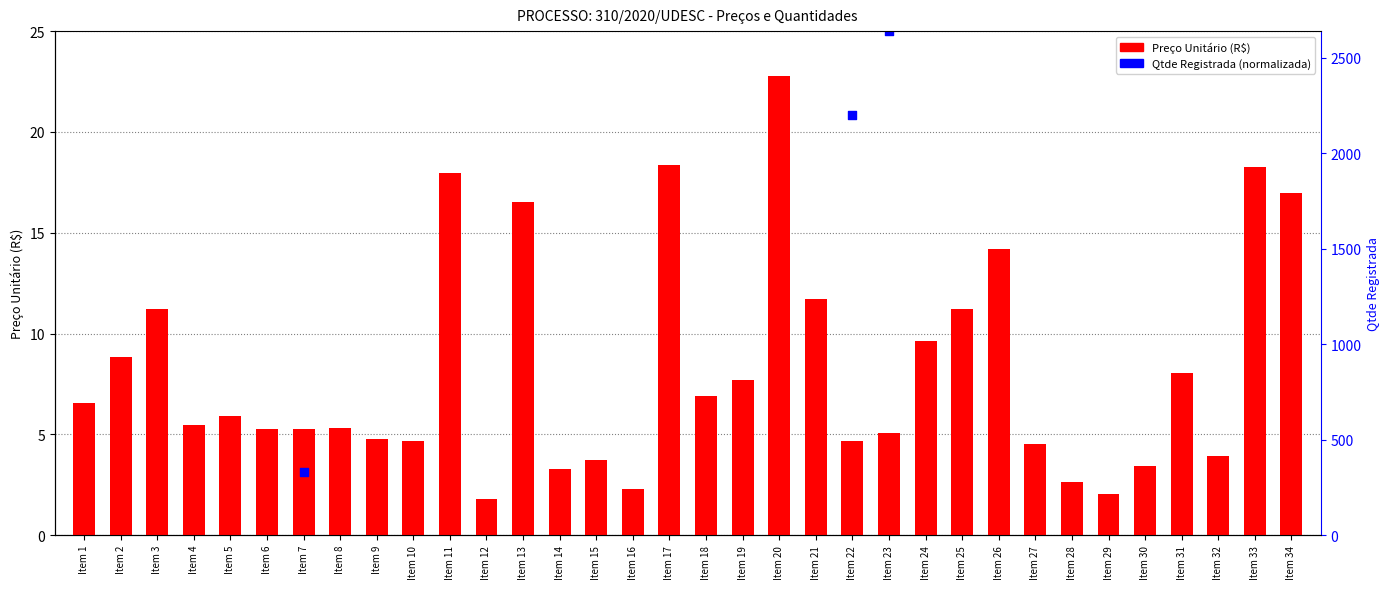

What is the change in value from Item 25 to Item 34?

+5.7